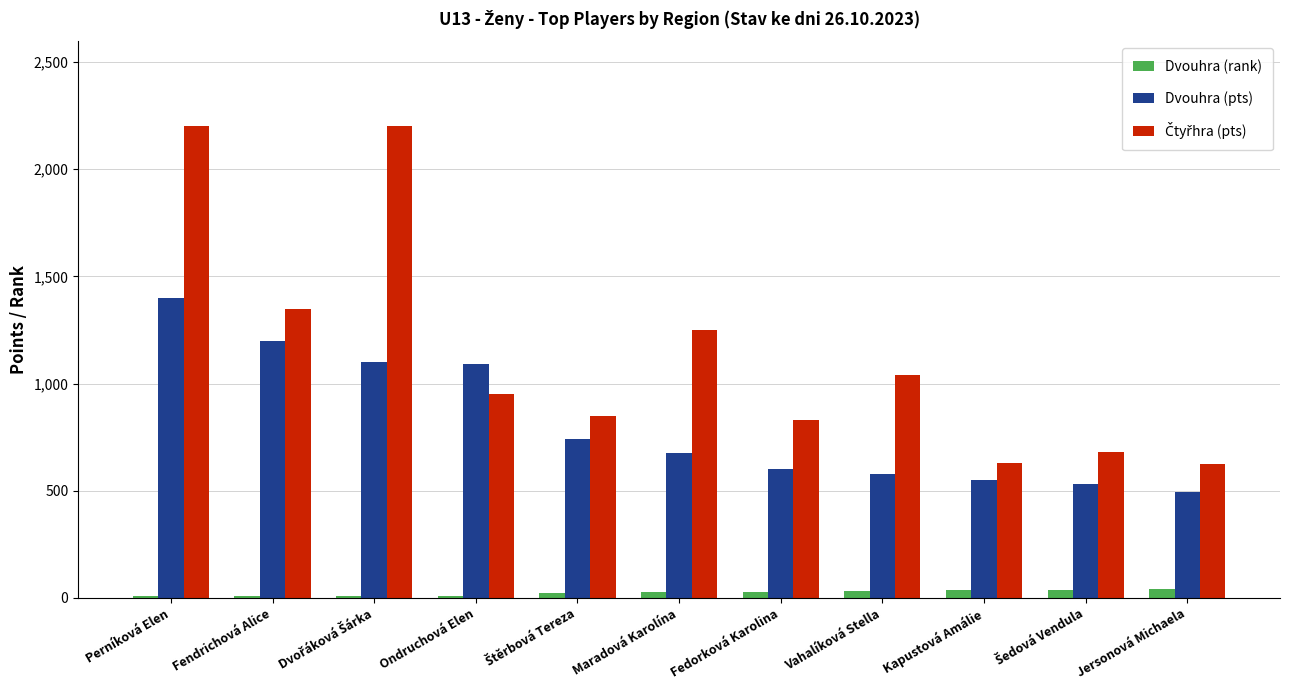

The Dvouhra (pts) series shows 675 at Maradová Karolína. True or false?

True